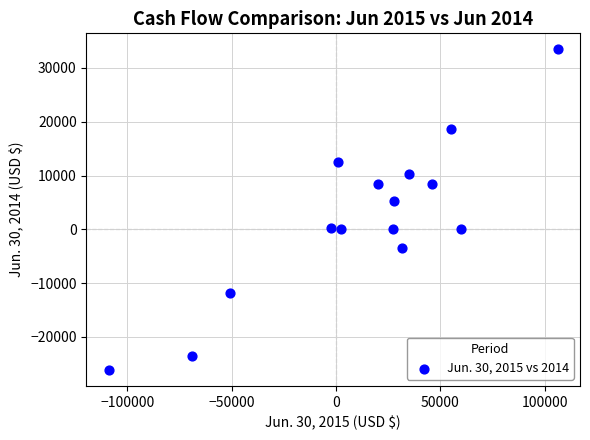

What Y value in the scatter plot is closest to 3659?

5276